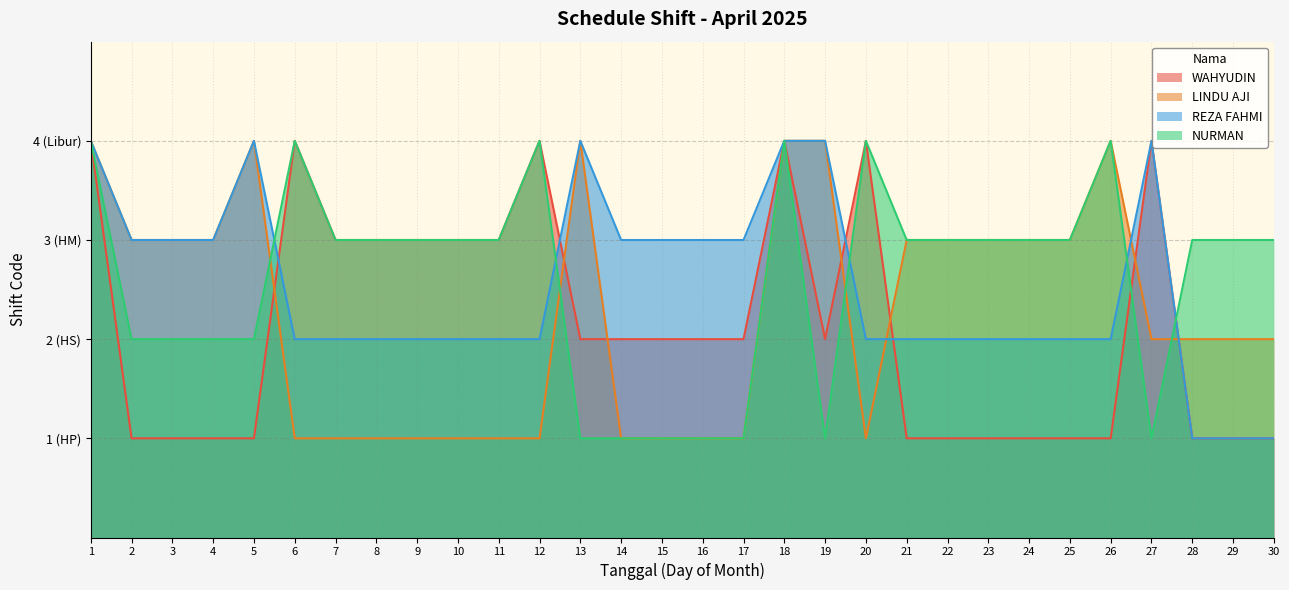

What is the greatest value displayed?

4